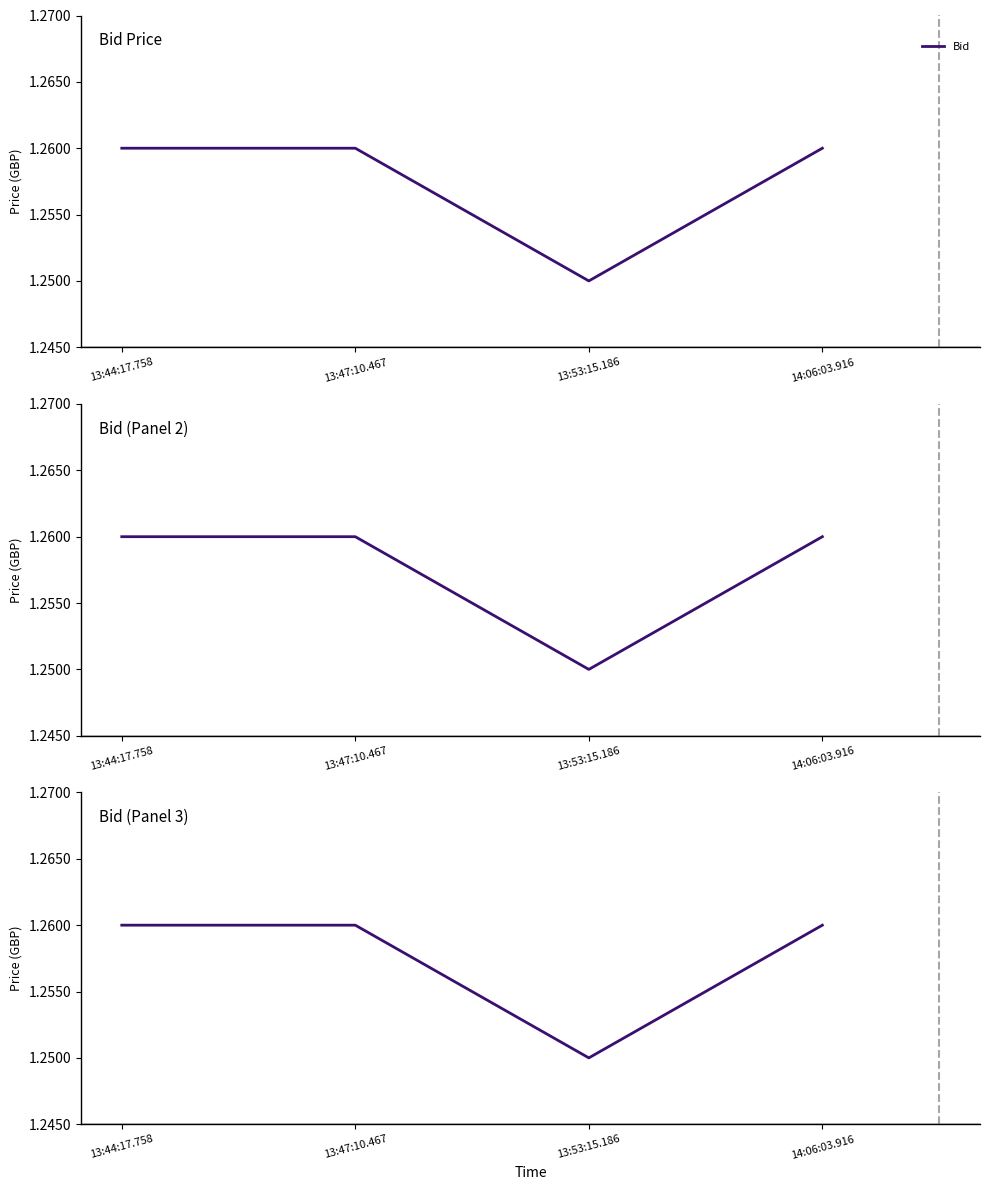

What is the sum of all values?

5.0